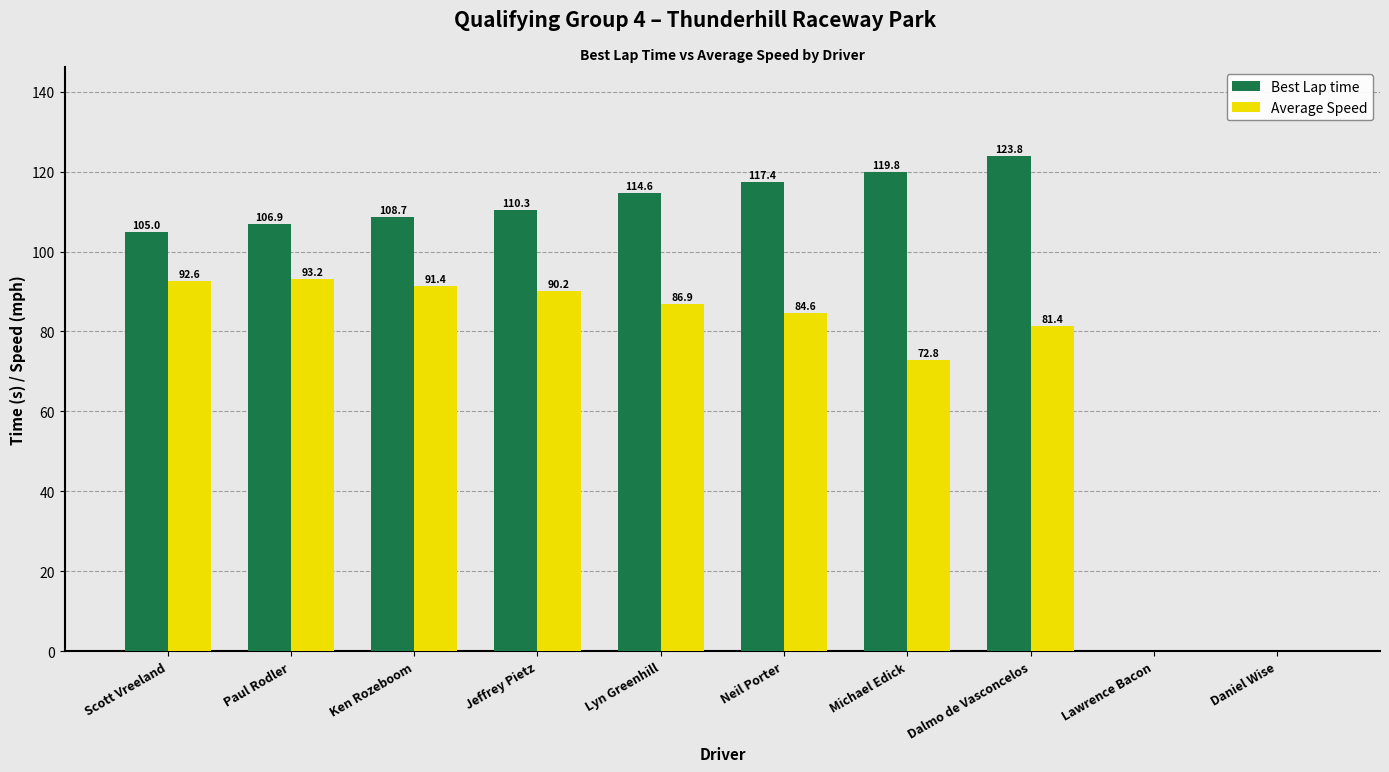

At which category does the chart reach its peak across all series?

Dalmo de Vasconcelos